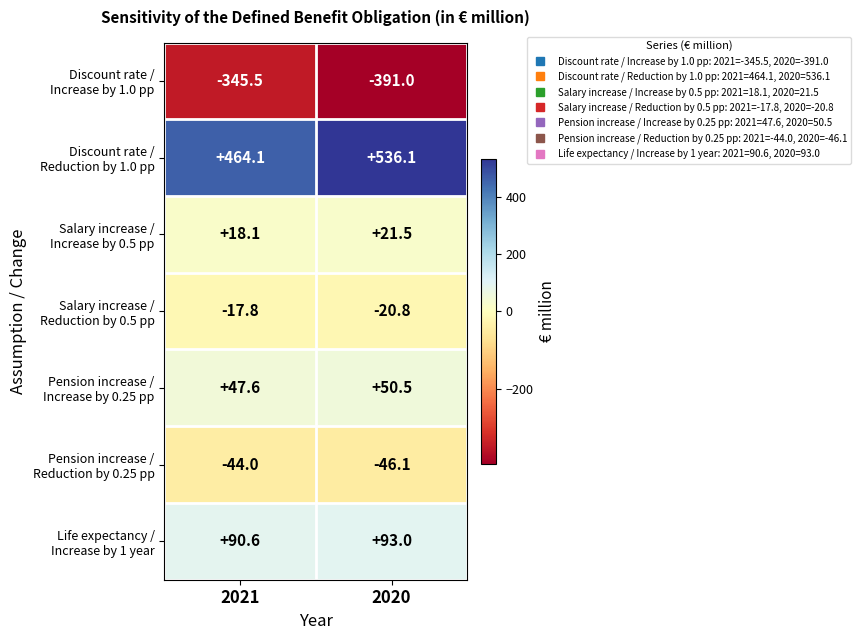

Which label corresponds to the largest value in the chart?

2020